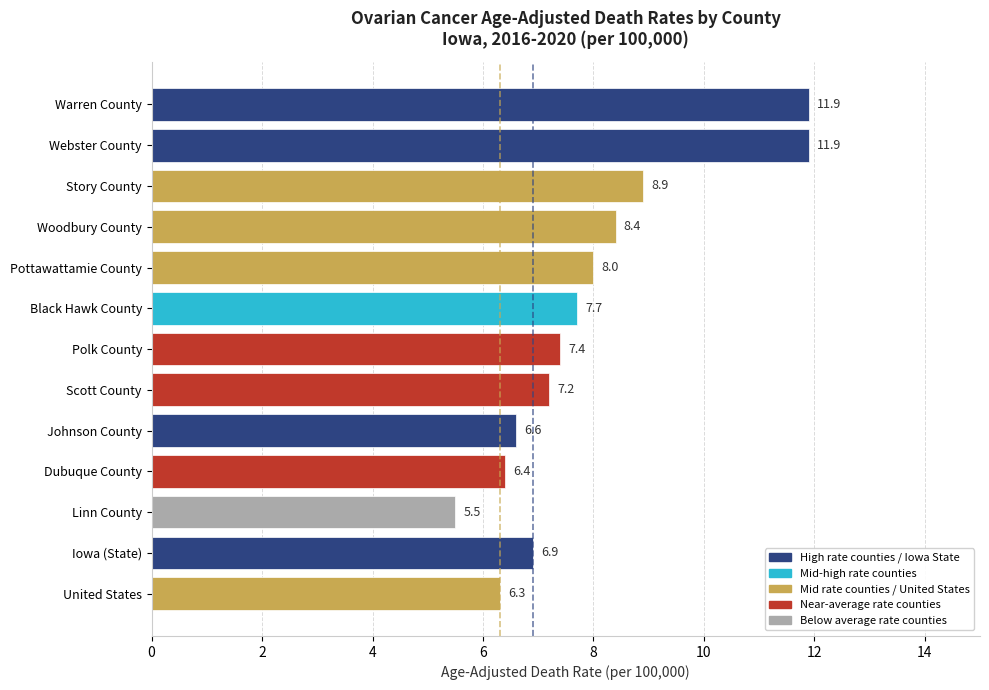

How many series are shown in this chart?

1